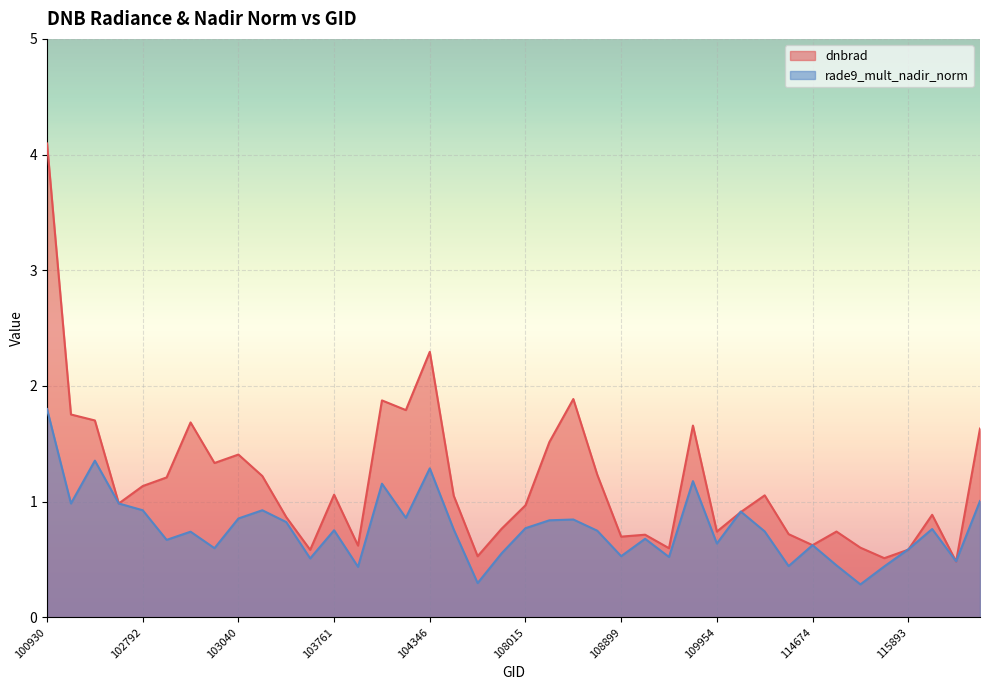

Which has a higher value, 104112 or 102551?

102551